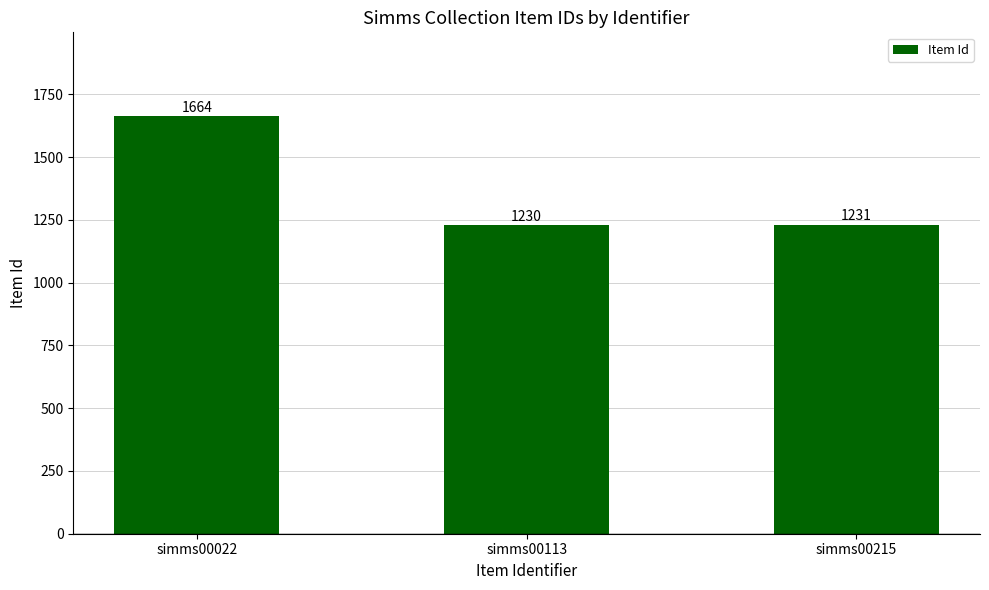

Does the chart contain any negative values?

No